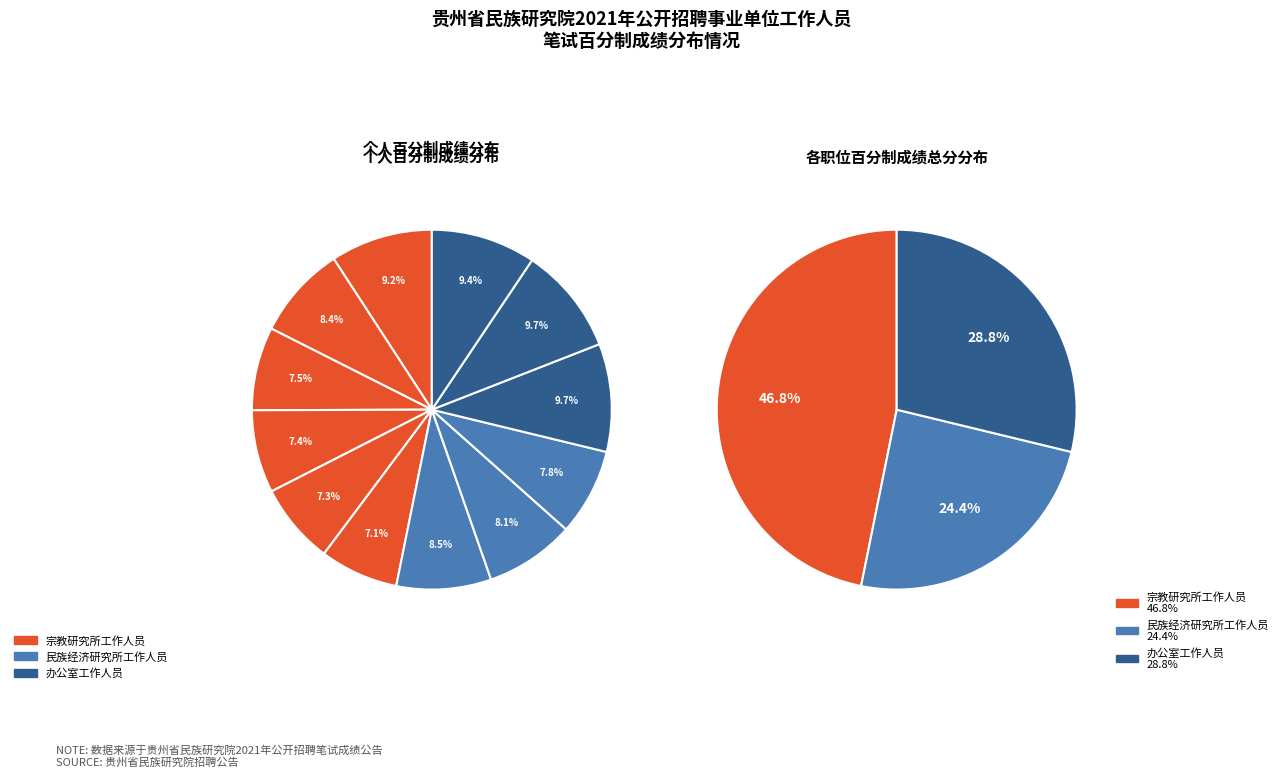

To the nearest percent, what portion does 汪星妤 represent?

9%